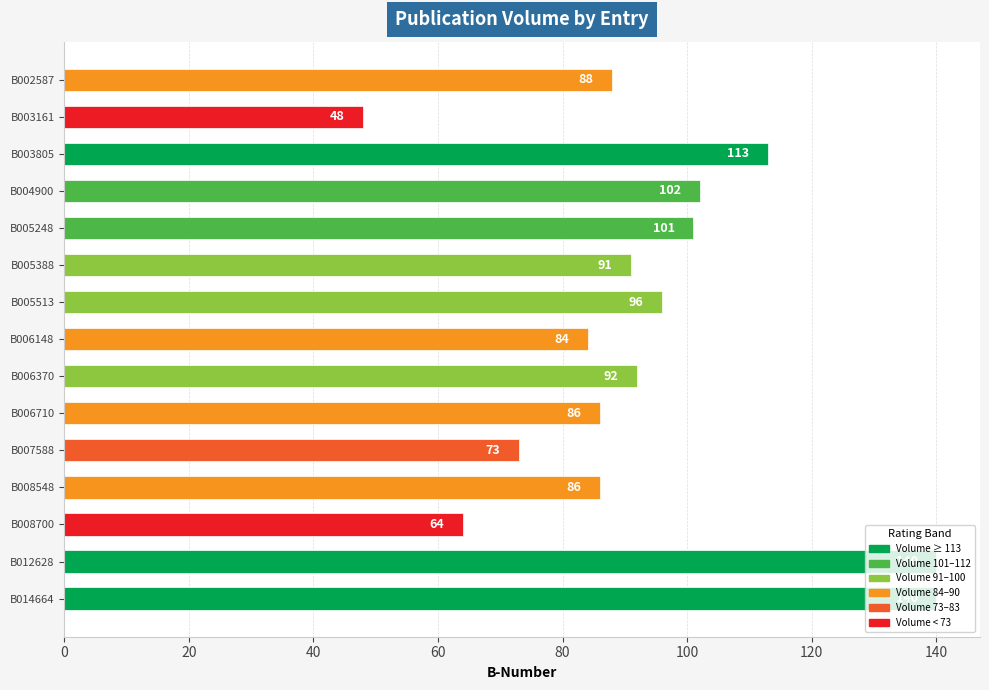

What is the approximate value at B006710?

86